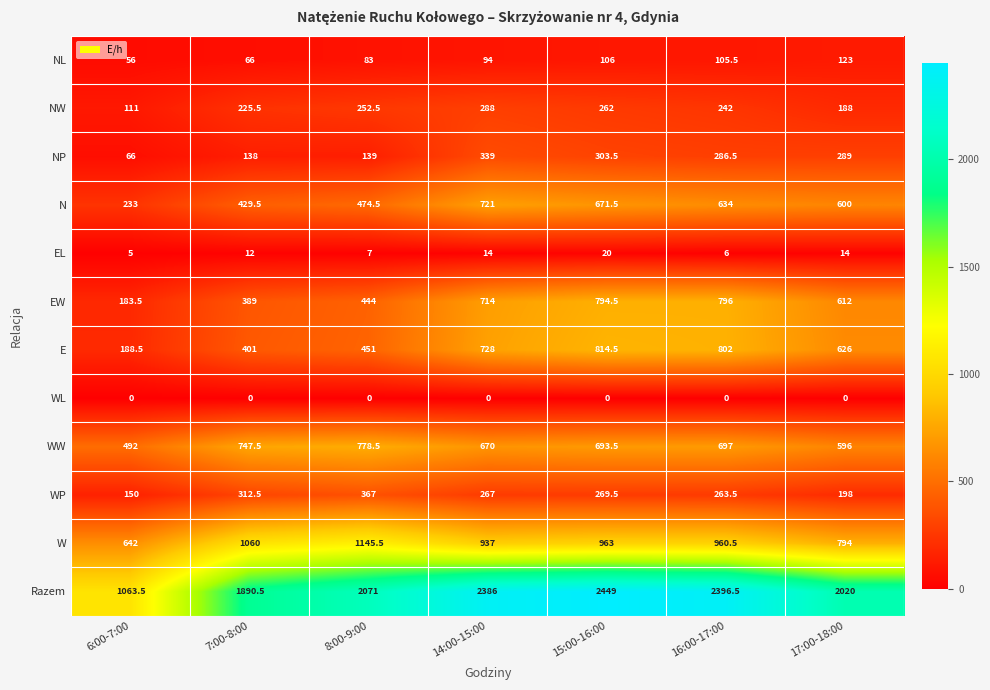

True or false: WW has a value of 778.5 at 8:00-9:00.

True